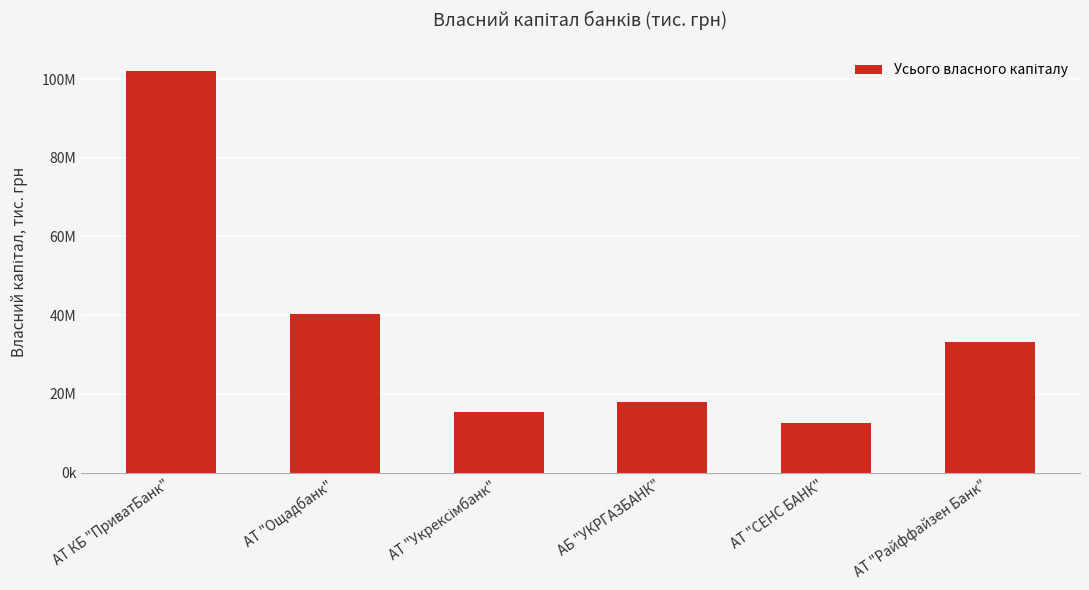

What is the change in value from АБ "УКРГАЗБАНК" to АТ "СЕНС БАНК"?

-5519696.4